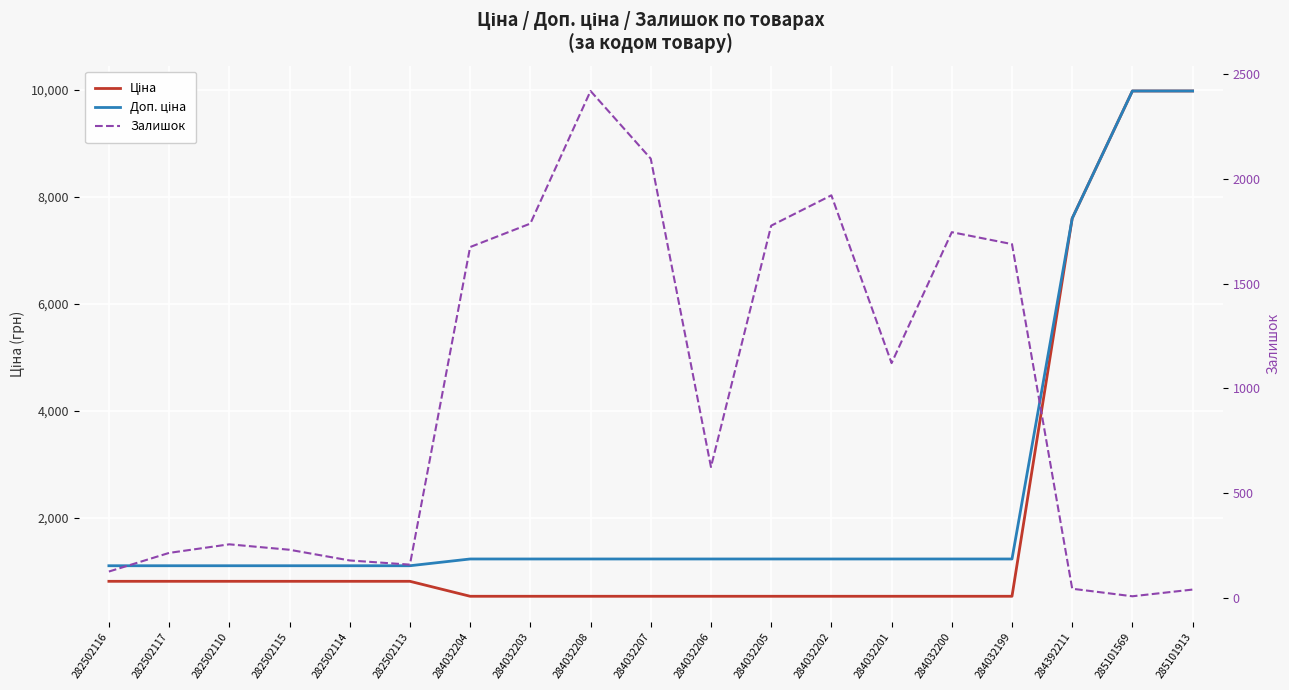

The Ціна series shows 137.8 at 284032203. True or false?

False